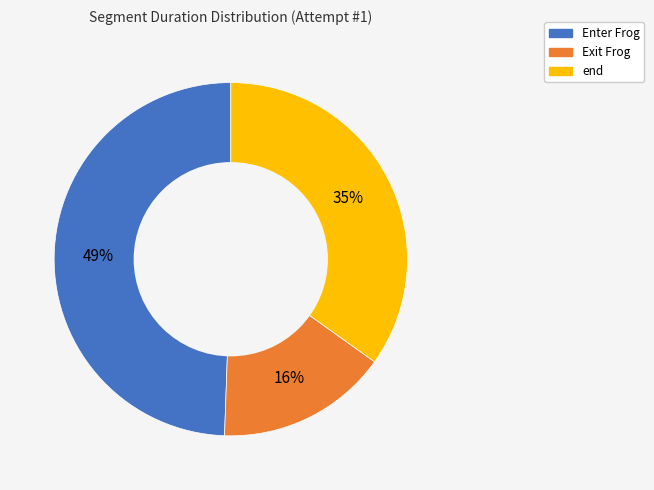

Count the number of slices in the pie.

3